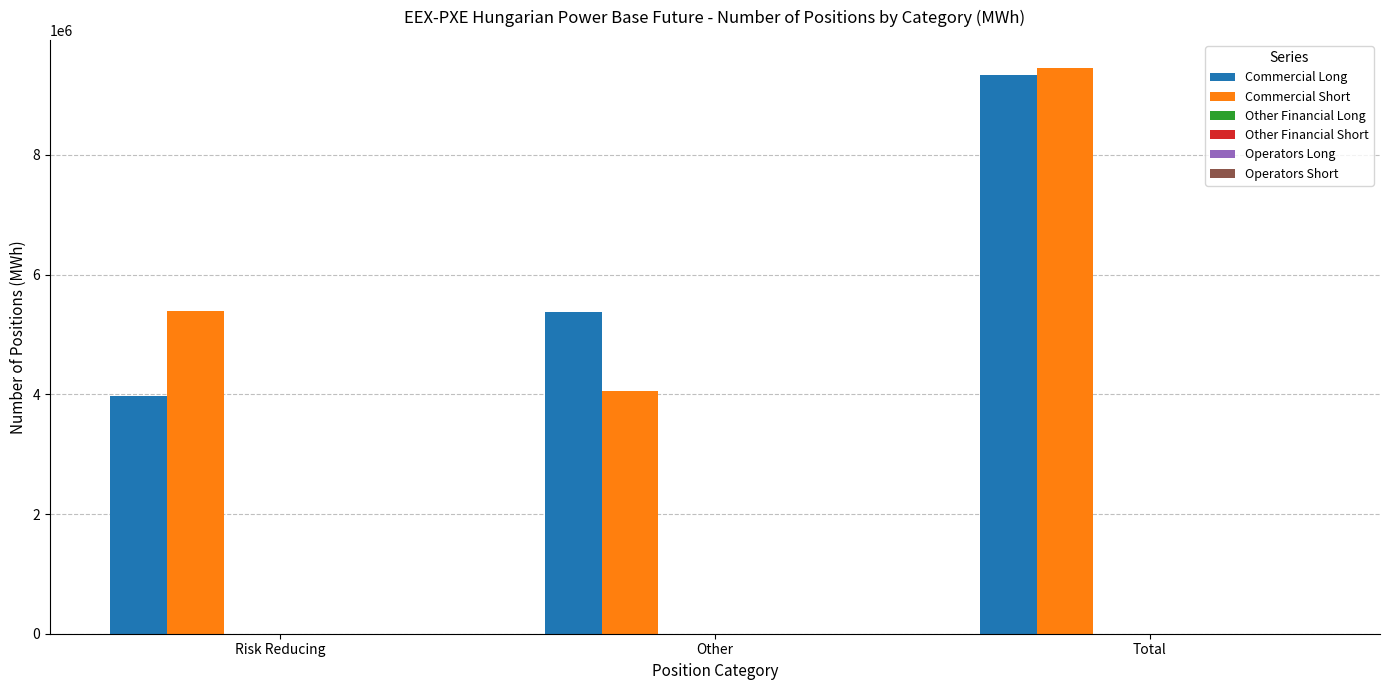

What is the greatest value displayed?

9450693